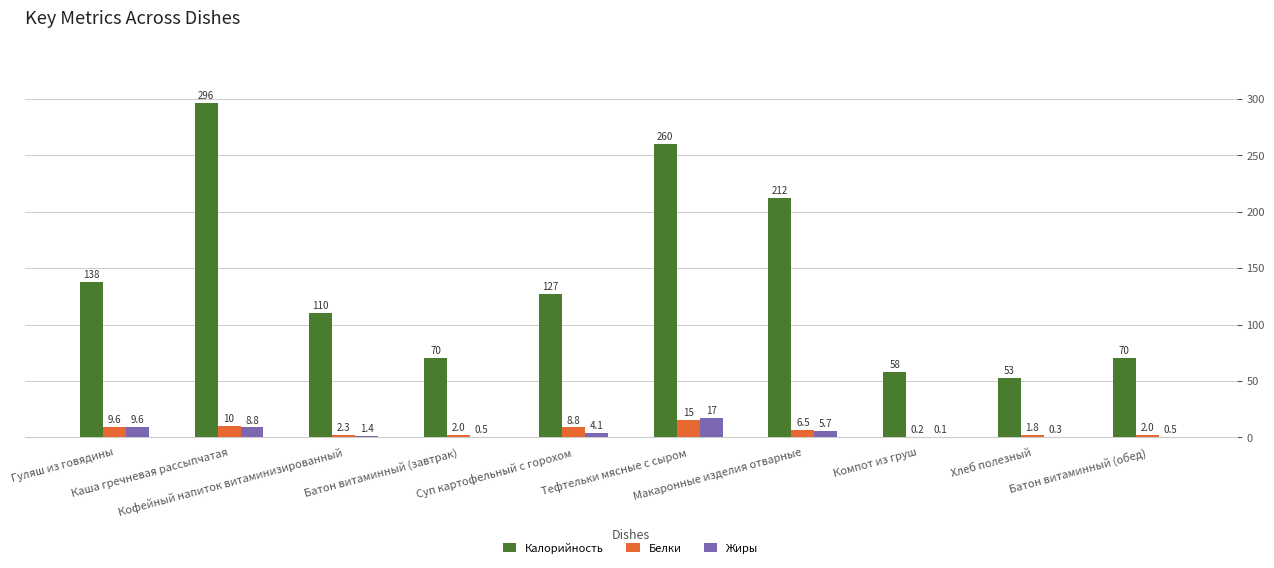

Are the bars horizontal?

No